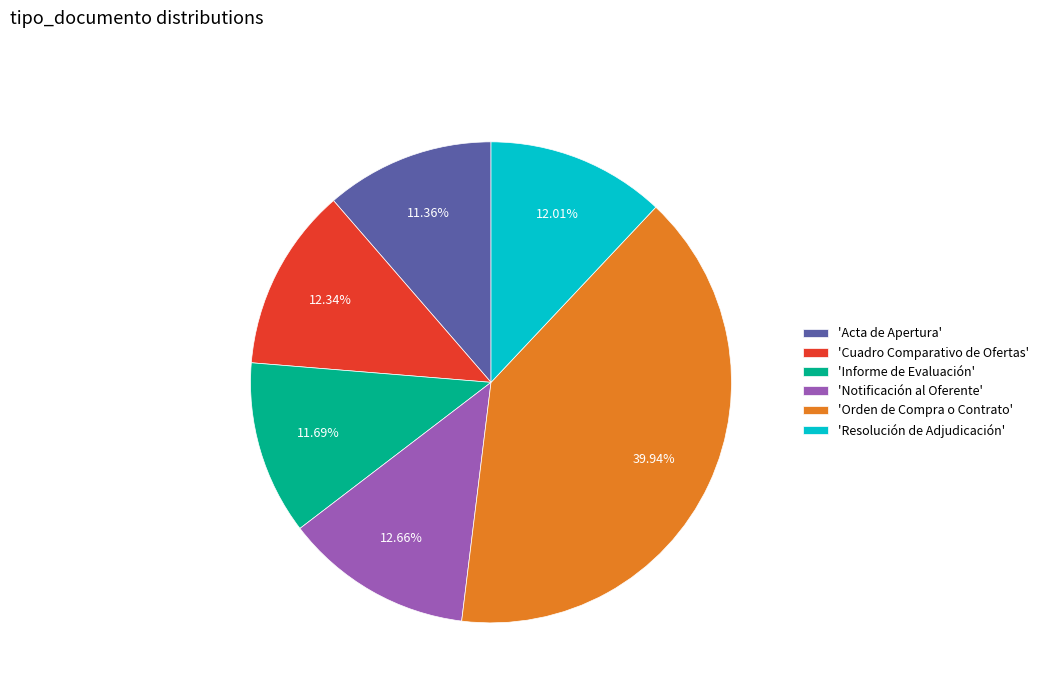

Is the sum of 'Informe de Evaluación' and 'Notificación al Oferente' greater than half?

No